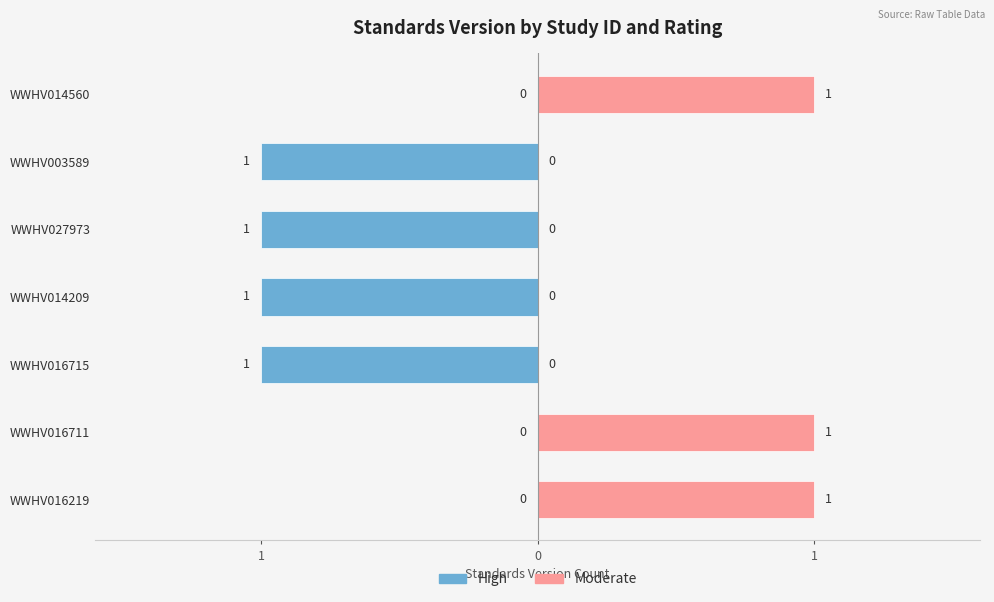

Are the bars grouped side by side (vs. stacked)?

Yes